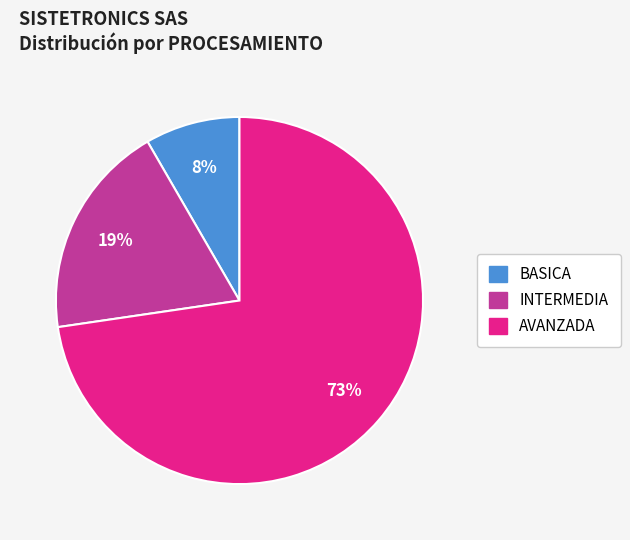

Is there a majority slice in this chart?

Yes